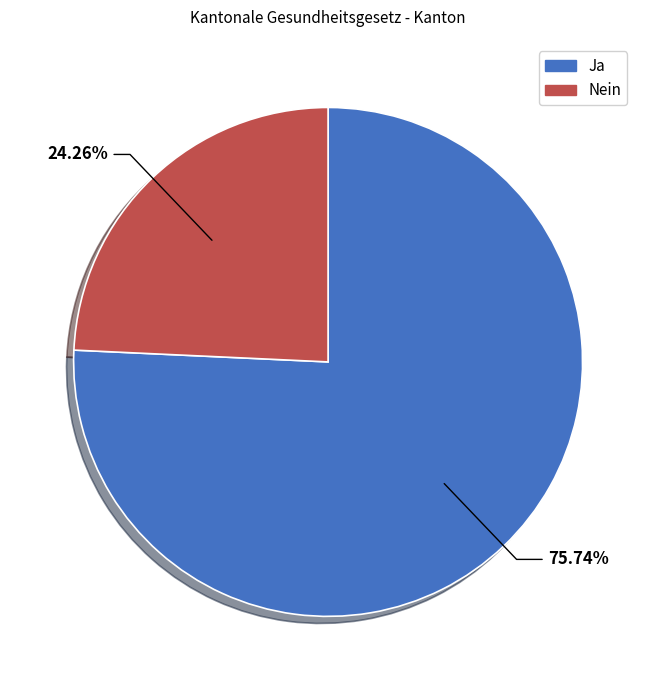

Which category has the smallest portion of the pie?

Nein